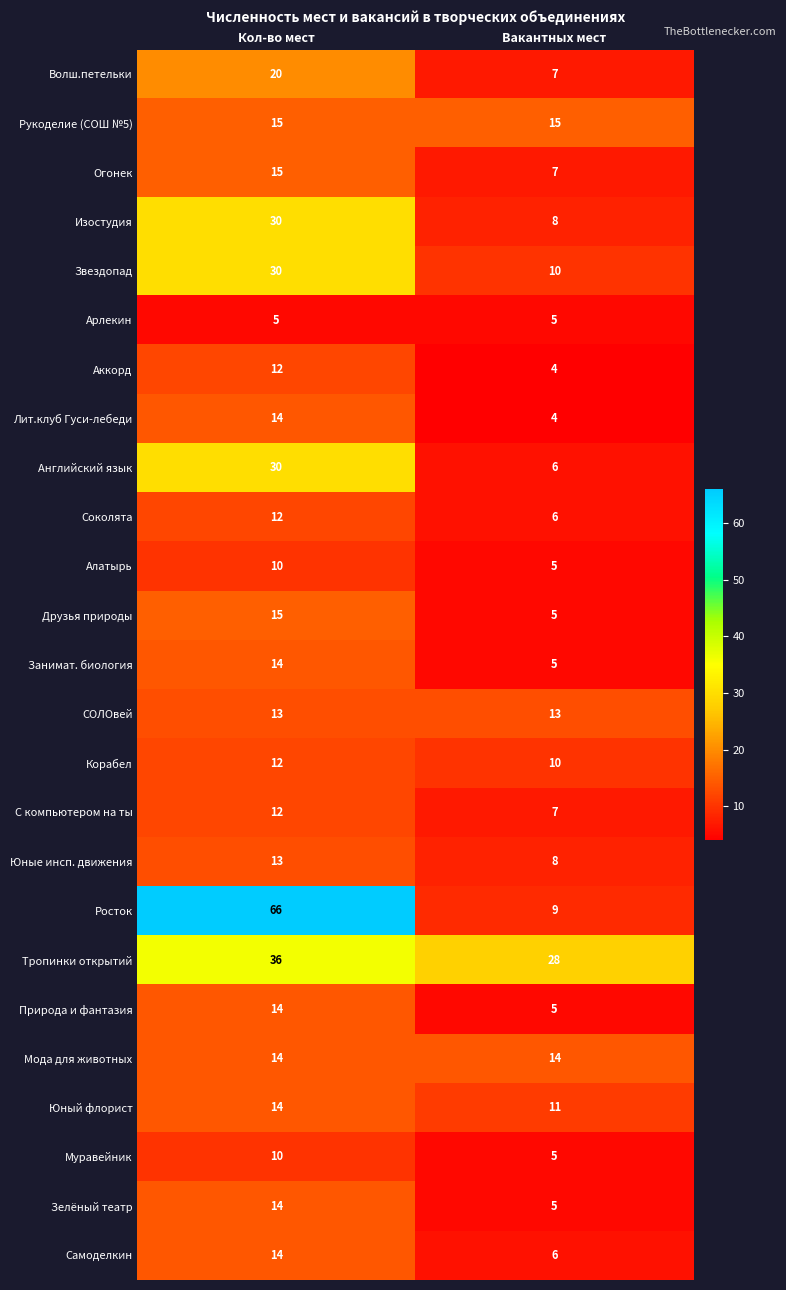

At which label is Муравейник closest to 7?

Вакантных мест